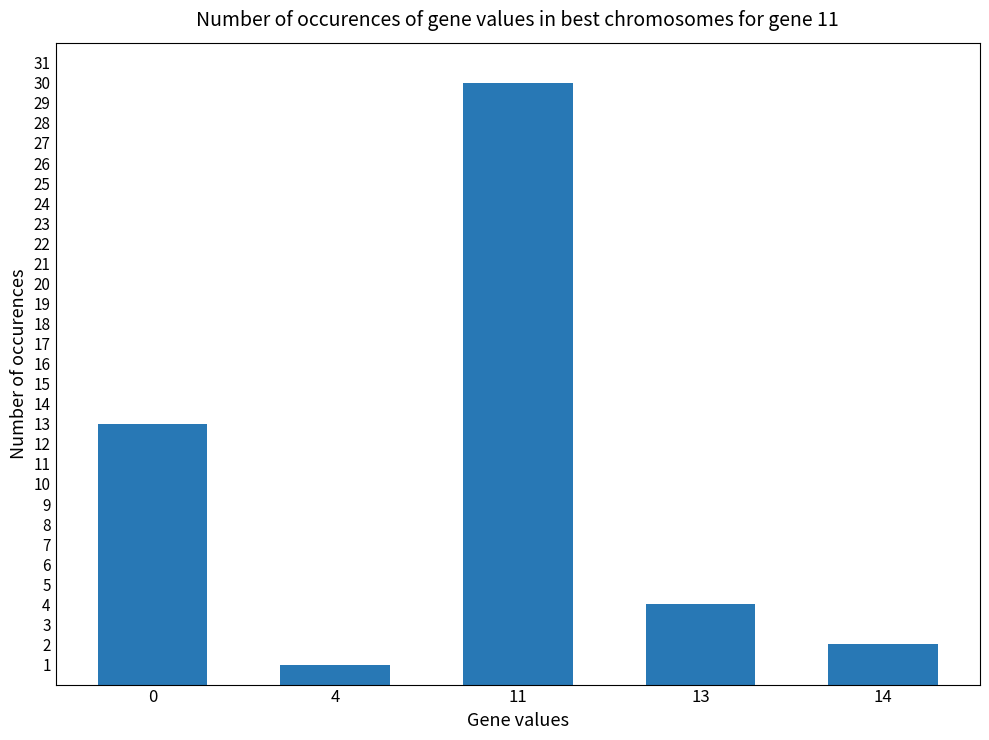

At which category does the chart reach its peak across all series?

11